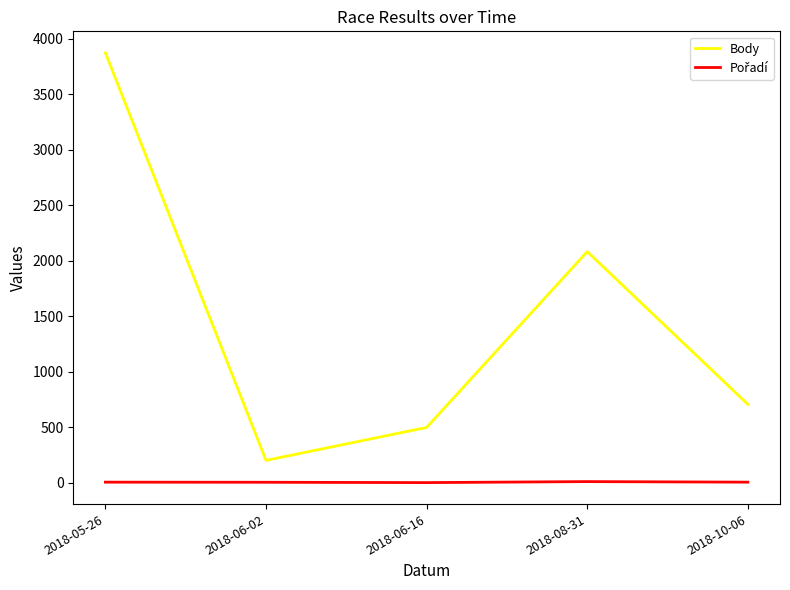

Is it true that Body equals 707 at 2018-10-06?

True